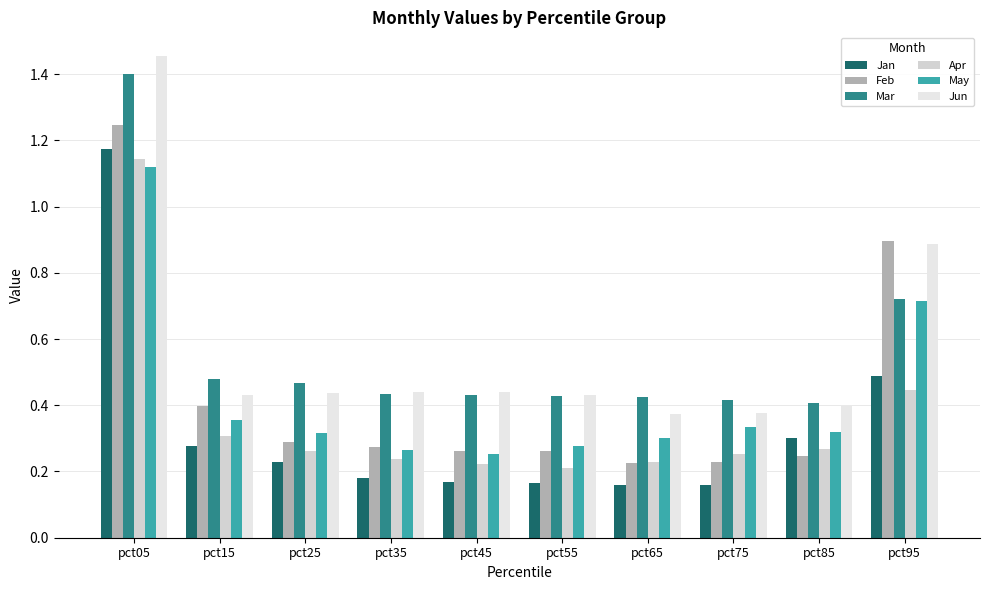

How many data points does each series have?

10